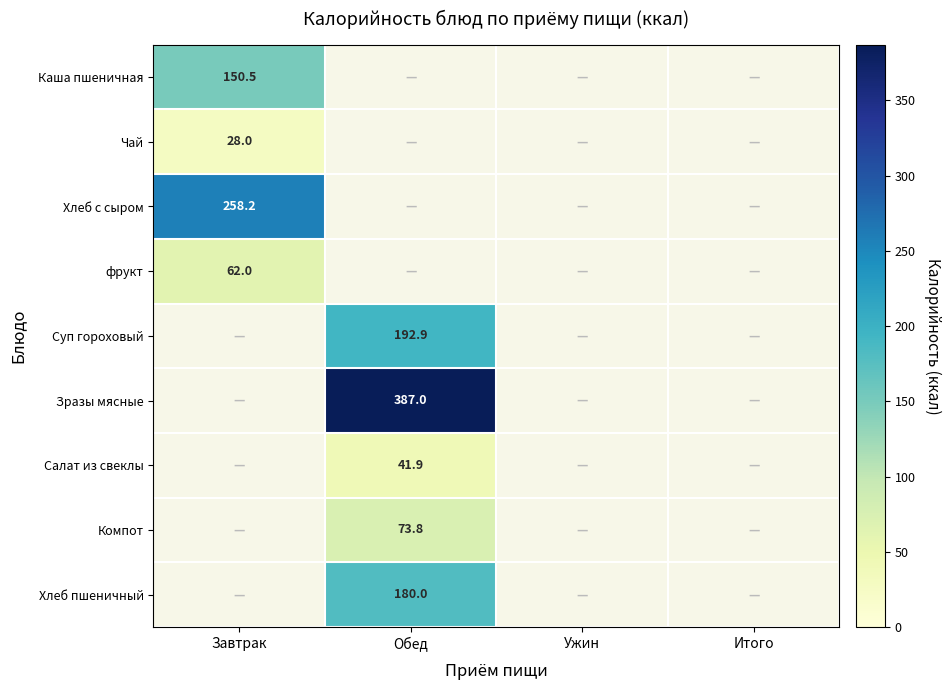

True or false: Хлеб с сыром has a value of 258.2 at Завтрак.

True